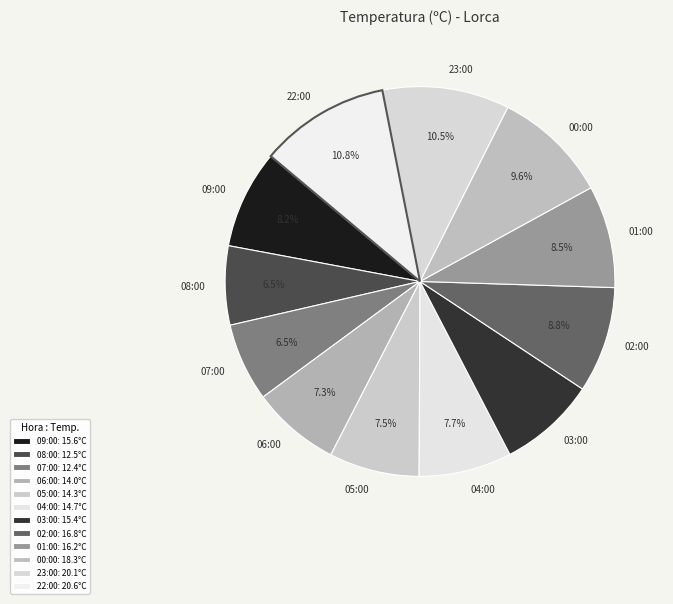

How many segments does this pie chart have?

12